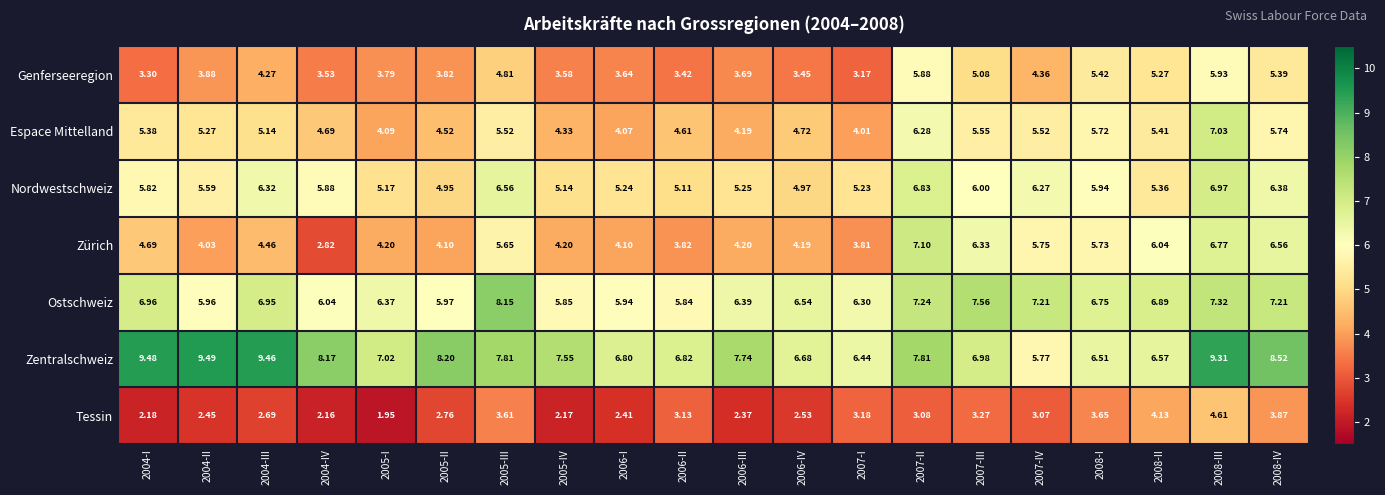

Which series has the widest spread of values?

Zürich